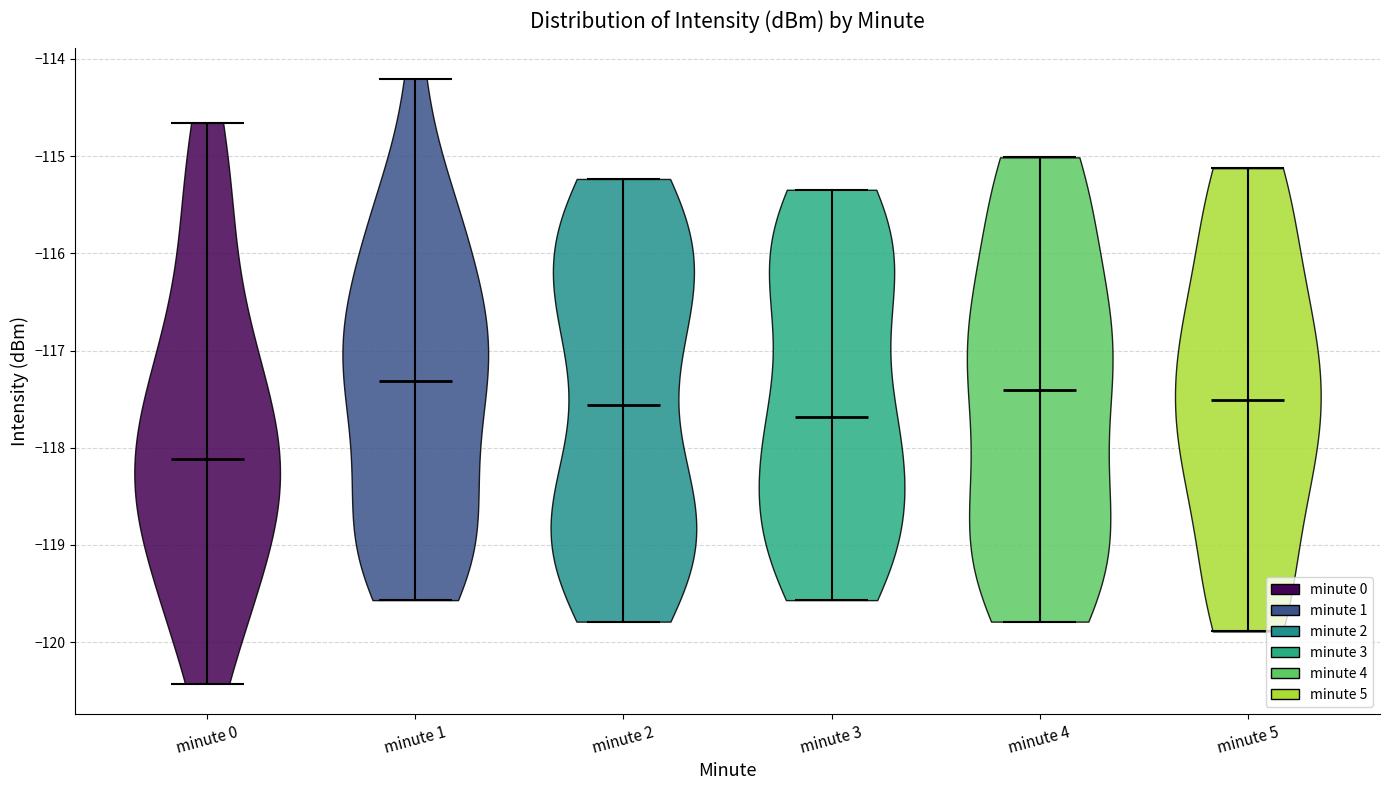

Which violin has the lowest median line?

minute 0